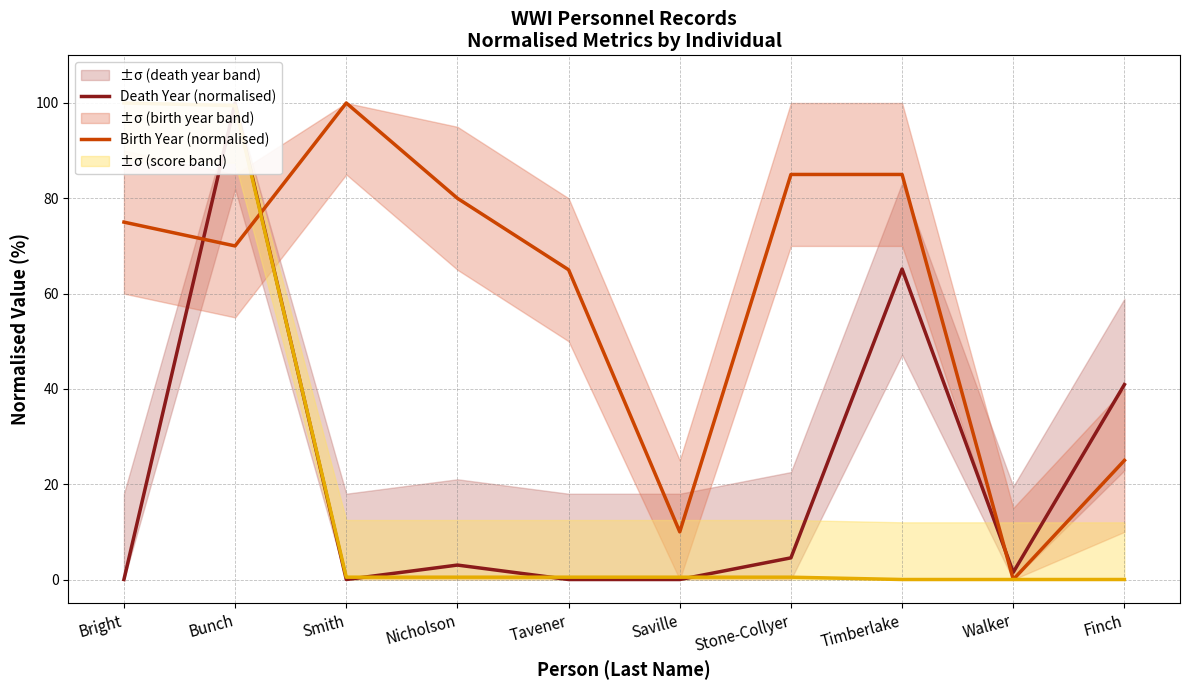

At which label is Birth Year (normalised) closest to 50?

Tavener